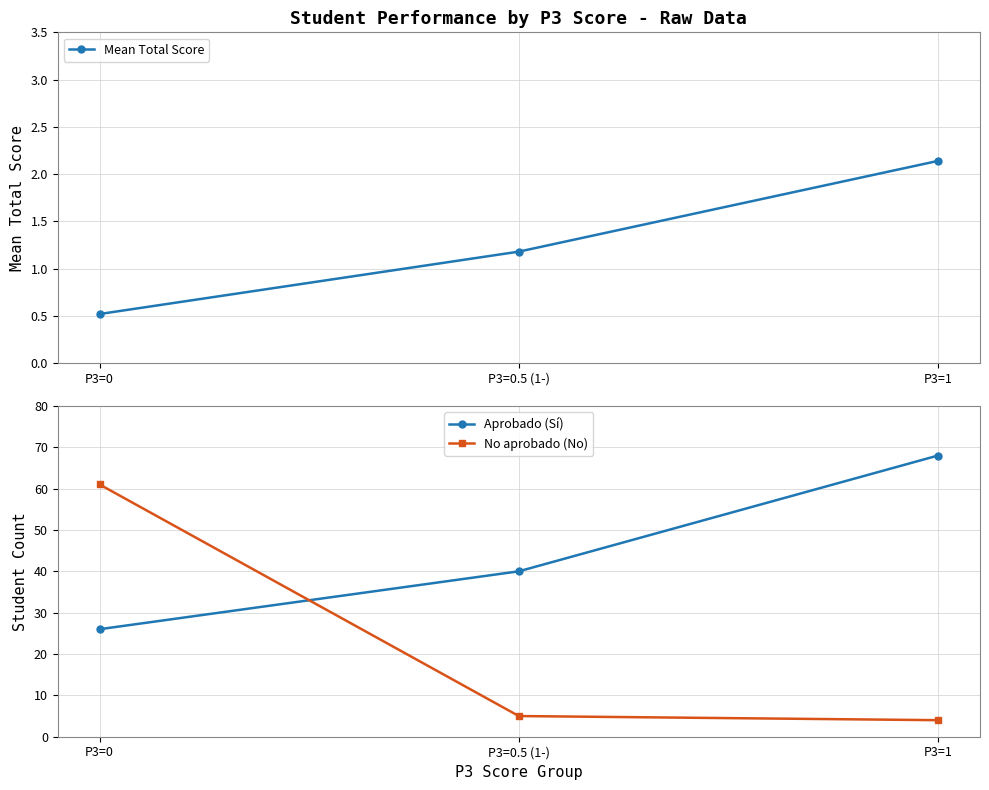

List the series in order of their overall mean, lowest first.

Mean Total Score, No aprobado (No), Aprobado (Sí)